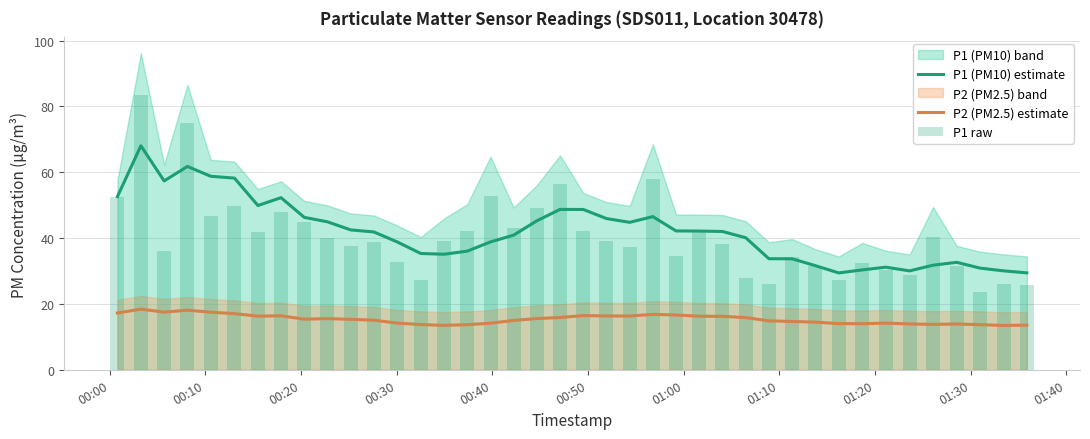

Are the bars grouped side by side (vs. stacked)?

Yes